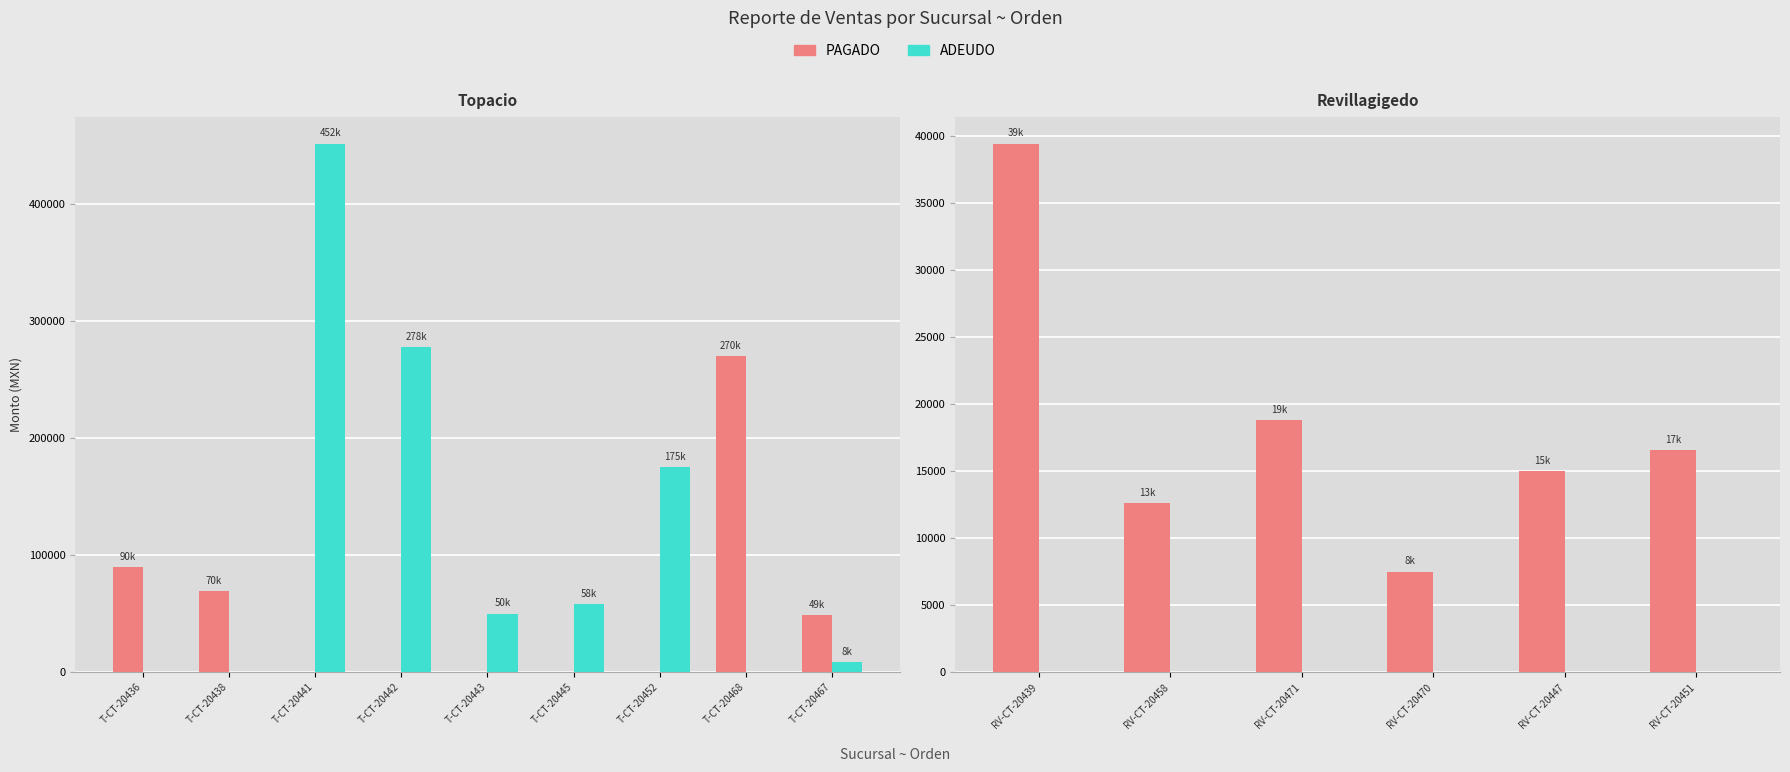

What are all the series names shown in the legend?

Pagado, Adeudo